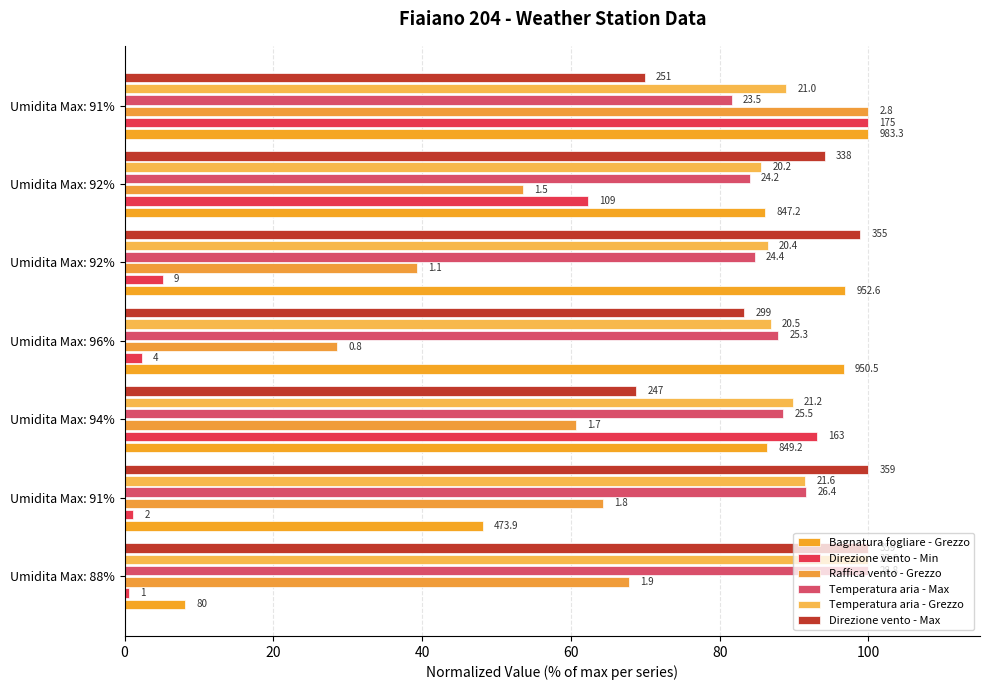

Rank the series by their maximum value, from lowest to highest.

Bagnatura fogliare - Grezzo, Direzione vento - Min, Raffica vento - Grezzo, Temperatura aria - Max, Temperatura aria - Grezzo, Direzione vento - Max